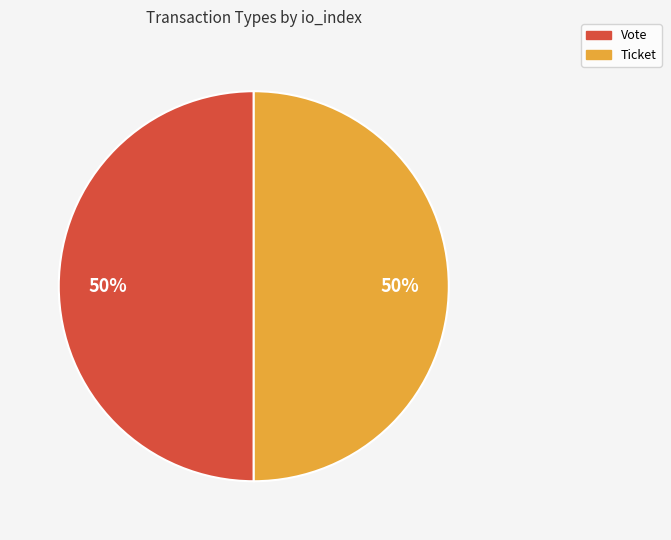

Combined, do Vote and Ticket account for over 50%?

Yes